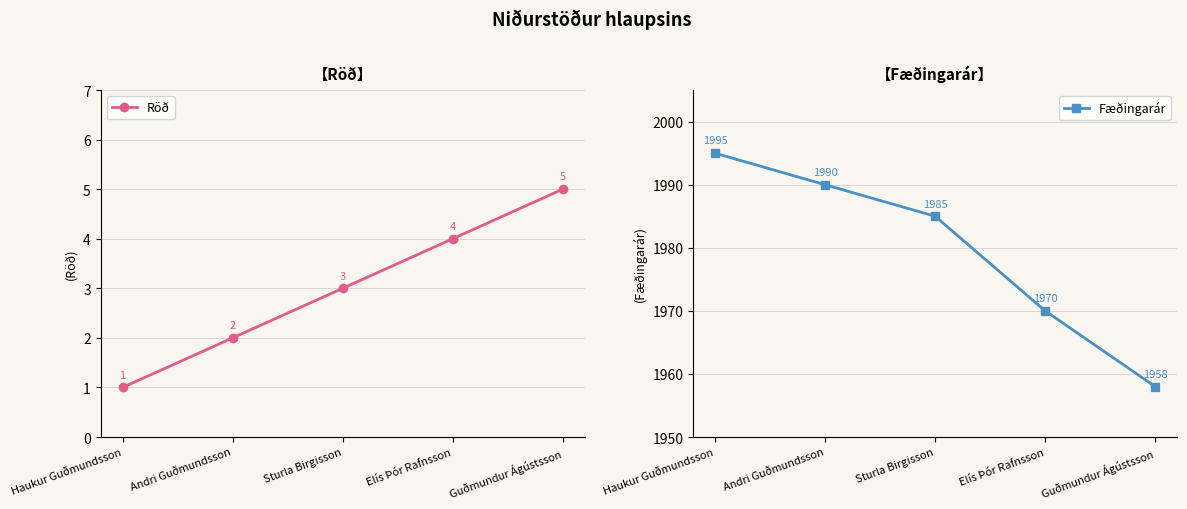

Which category has the highest value in the Fæðingarár series?

Haukur Guðmundsson